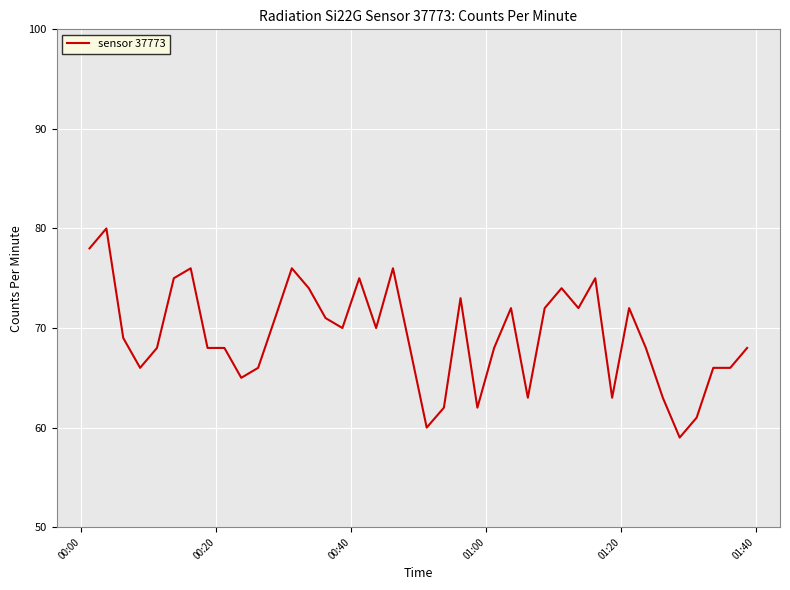

What is the greatest value displayed?

80